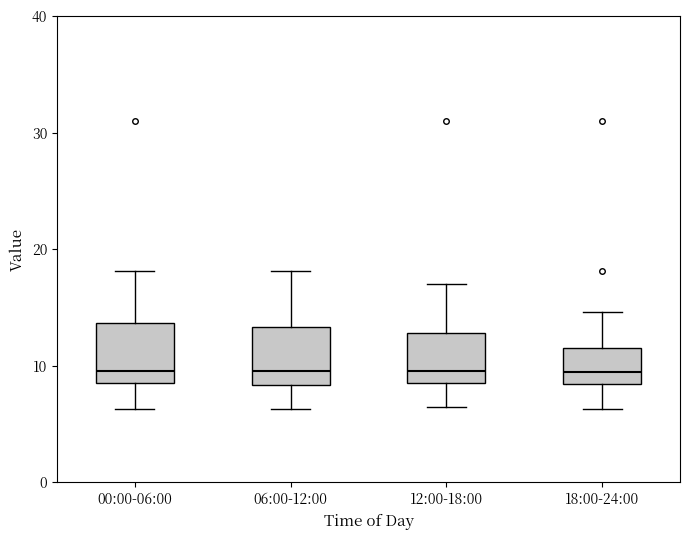

Where does the upper whisker of the box for 06:00-12:00 end on the y-axis? The values are not printed on the chart, so give them approximately, as read against the axis.

18